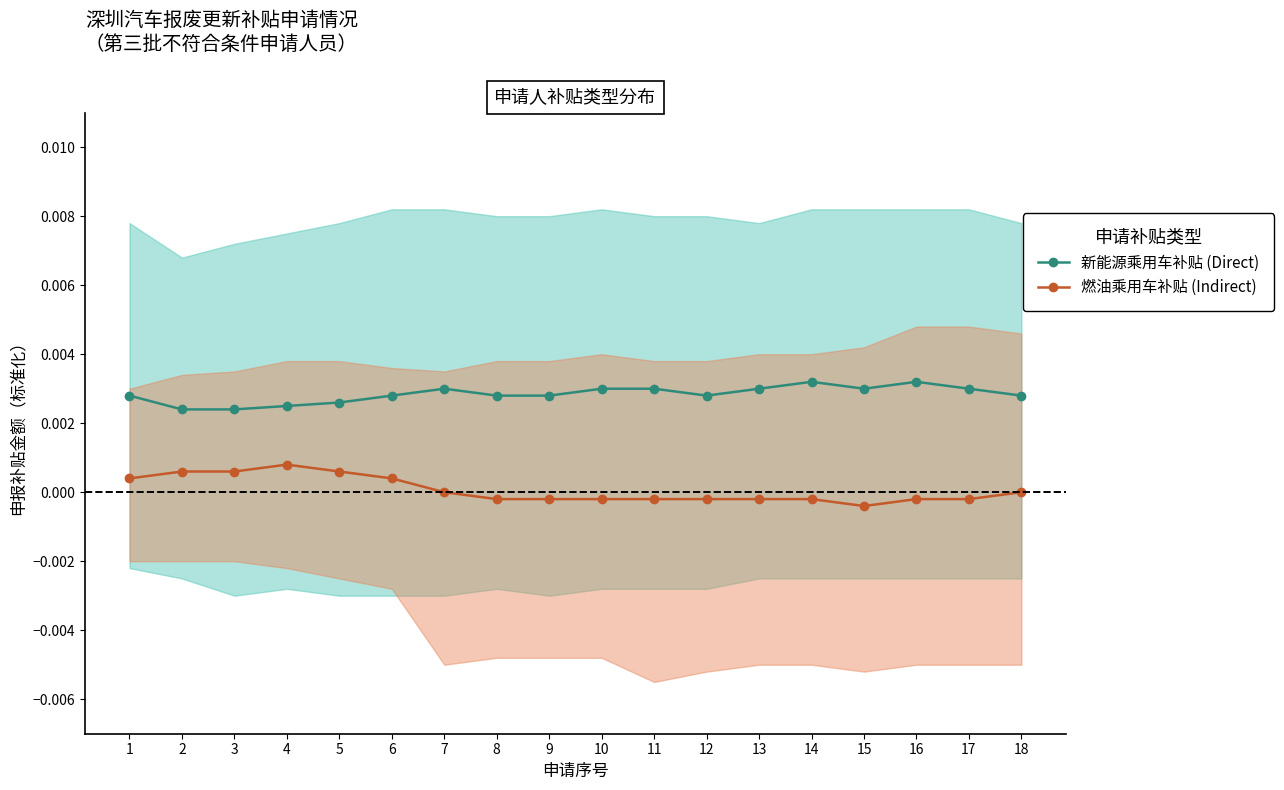

True or false: 燃油乘用车补贴 (Indirect) and 新能源乘用车补贴 (Direct) cross at least once.

False